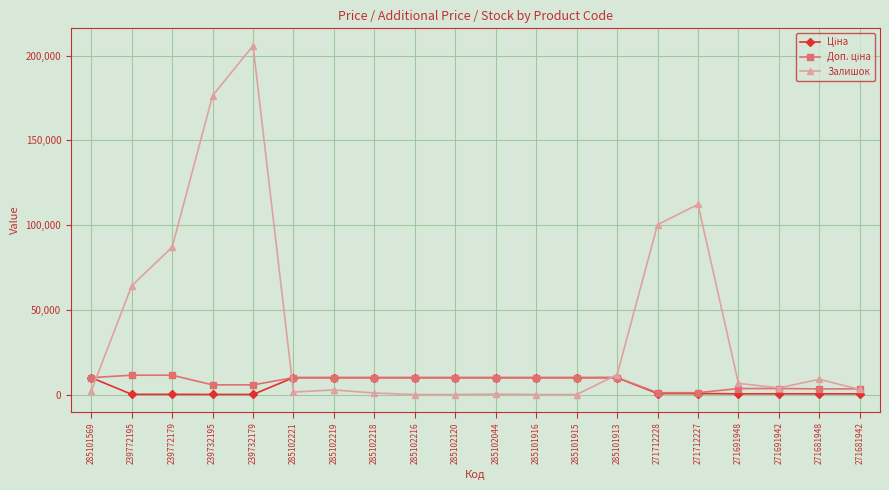

Which series has the largest total across all categories?

Залишок